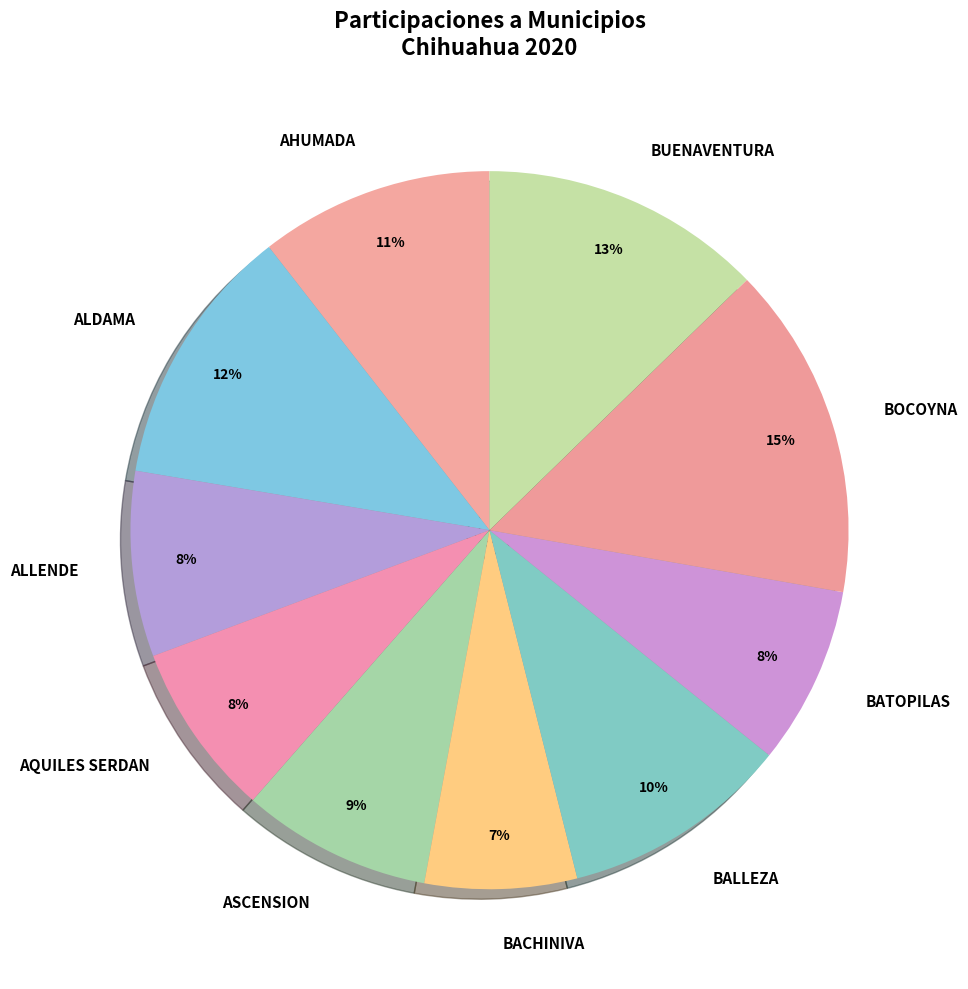

Count the number of slices in the pie.

10